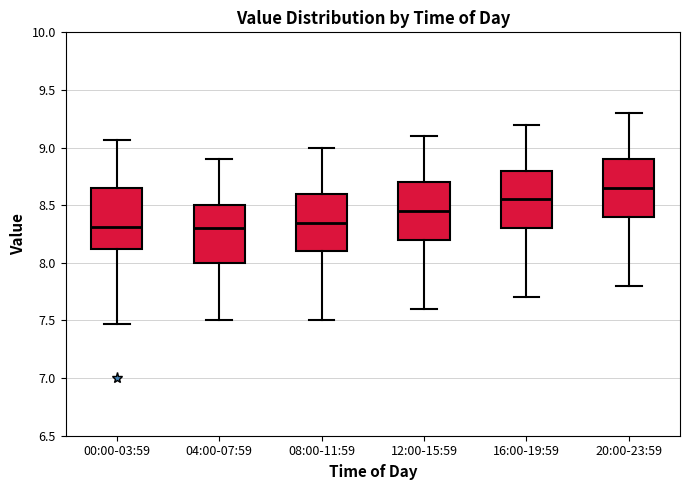

Reading left to right, transcribe this box plot: for each box, give where its median line is, the range the box spans, and where its two whiskers end, as read against the y-axis. The values are not printed on the chart, so give them approximately, as read against the axis.

00:00-03:59: median 8.30, box 8.10 to 8.65, whiskers 7.45 to 9.05
04:00-07:59: median 8.30, box 8.00 to 8.50, whiskers 7.50 to 8.90
08:00-11:59: median 8.35, box 8.10 to 8.60, whiskers 7.50 to 9.00
12:00-15:59: median 8.45, box 8.20 to 8.70, whiskers 7.60 to 9.10
16:00-19:59: median 8.55, box 8.30 to 8.80, whiskers 7.70 to 9.20
20:00-23:59: median 8.65, box 8.40 to 8.90, whiskers 7.80 to 9.30